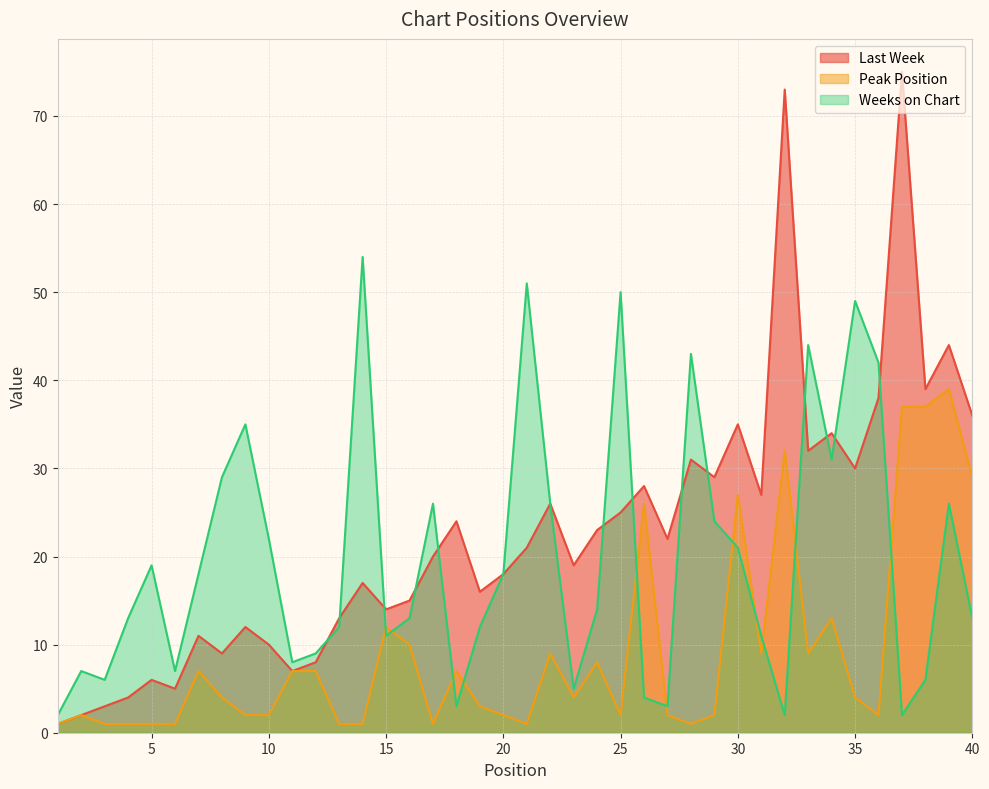

Where does the Last Week series first go above 21?

18